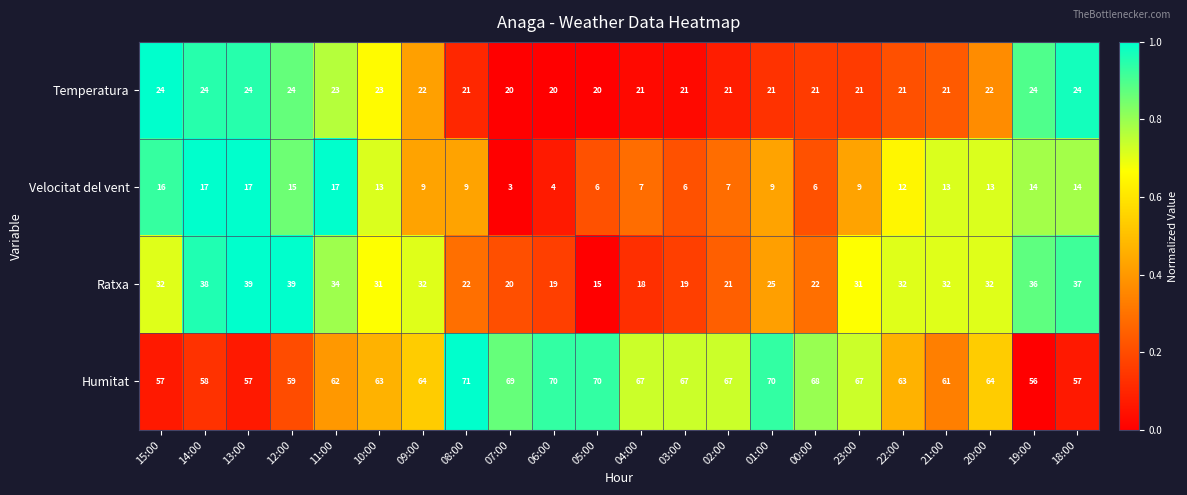

What is the difference between the Ratxa values at 22:00 and 06:00?

13